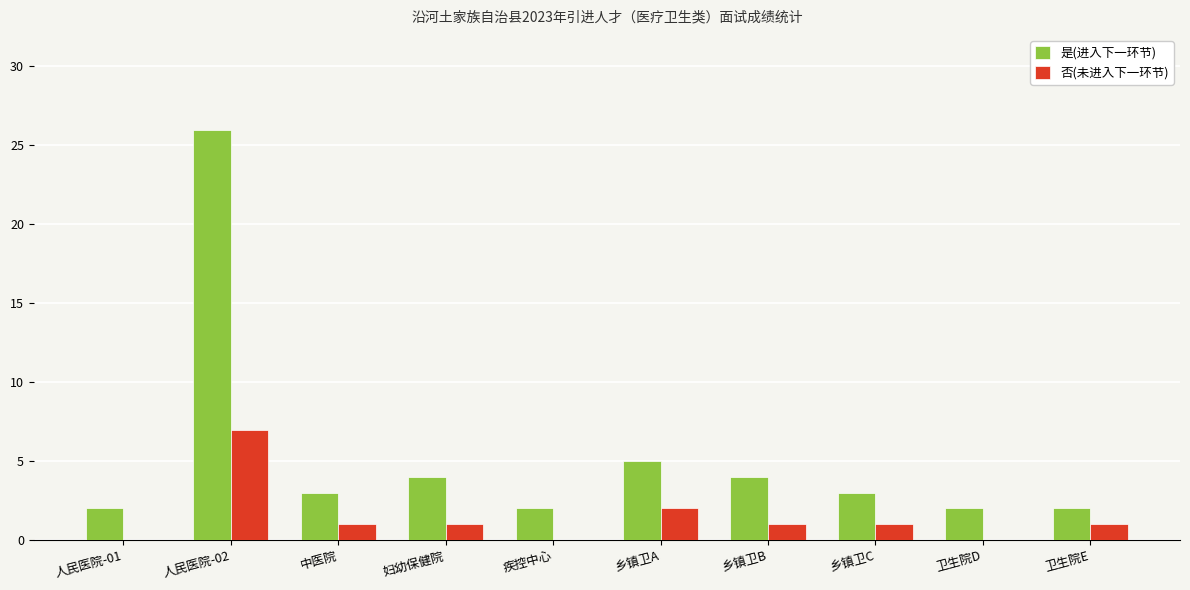

Which series has the largest total across all categories?

是(进入下一环节)